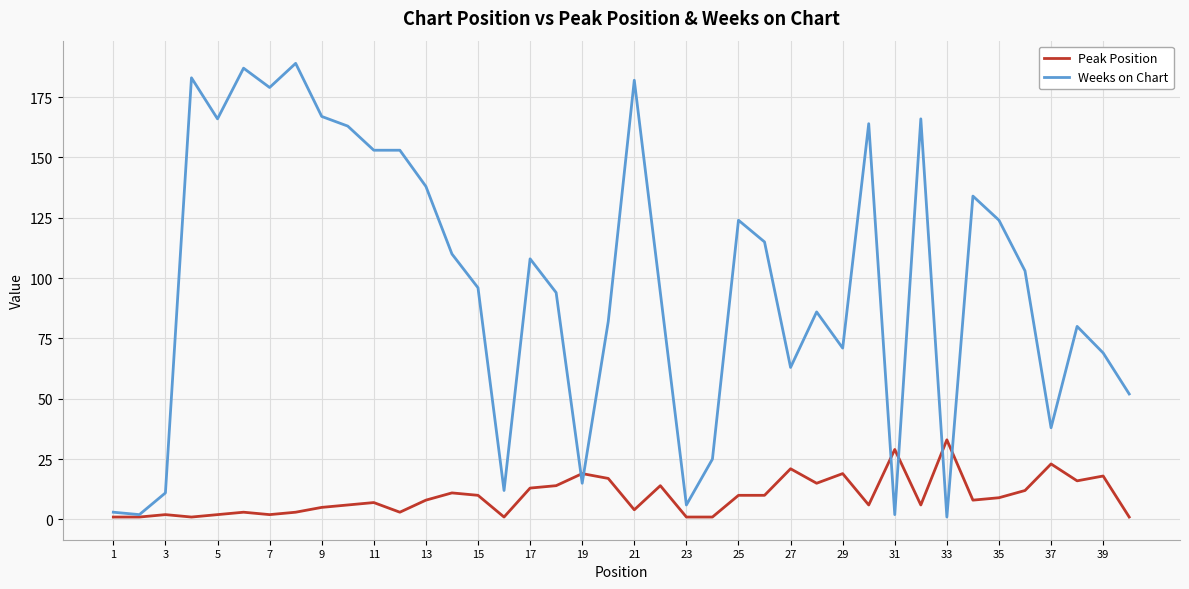

Which series has the widest spread of values?

Weeks on Chart